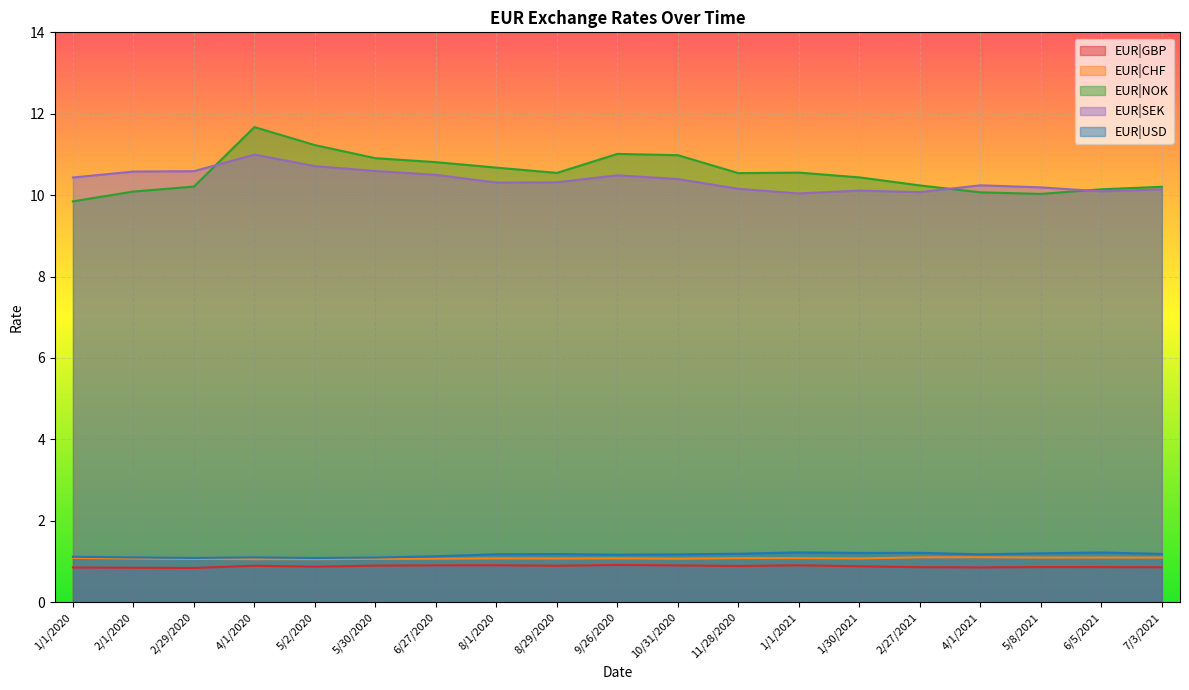

Which category has the highest value in the EUR|SEK series?

4/1/2020